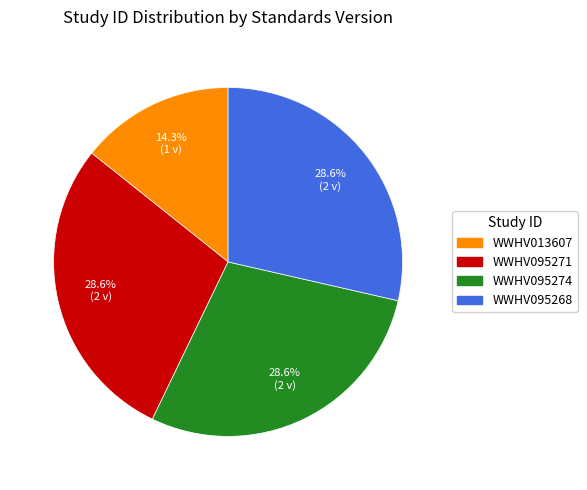

Does any single category account for the majority?

No